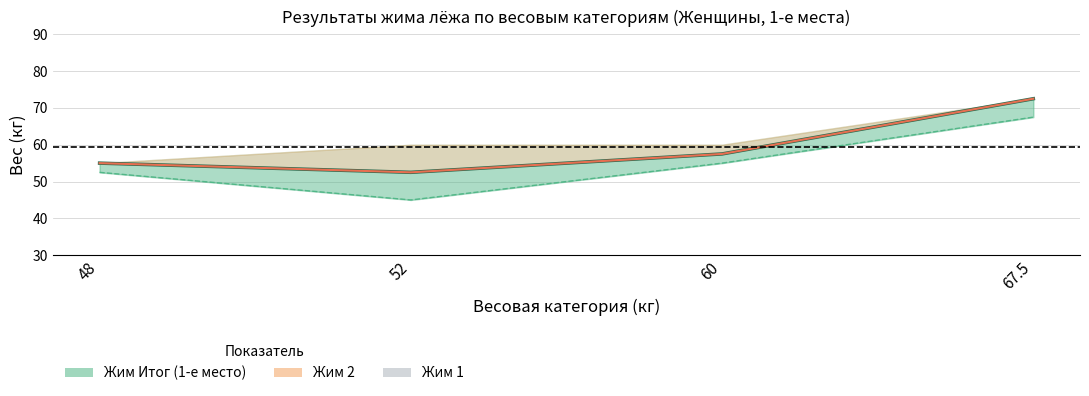

Reading left to right, extract all data points from this chart.

Жим Итог (1-е место): 48=55.0	52=52.5	60=57.5	67.5=72.5
Жим 2: 48=55.0	52=52.5	60=57.5	67.5=72.5
Жим 1: 48=52.5	52=45.0	60=55.0	67.5=67.5